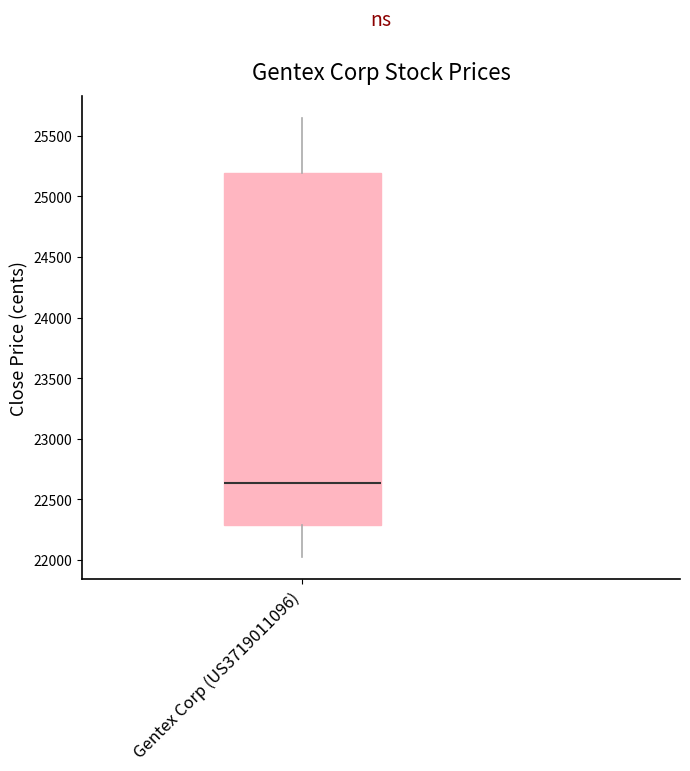

Transcribe this box plot: give where the median line is, the range the box spans, and where the two whiskers end, as read against the y-axis. The values are not printed on the chart, so give them approximately, as read against the axis.

median 22650, box 22300 to 25200, whiskers 22000 to 25650